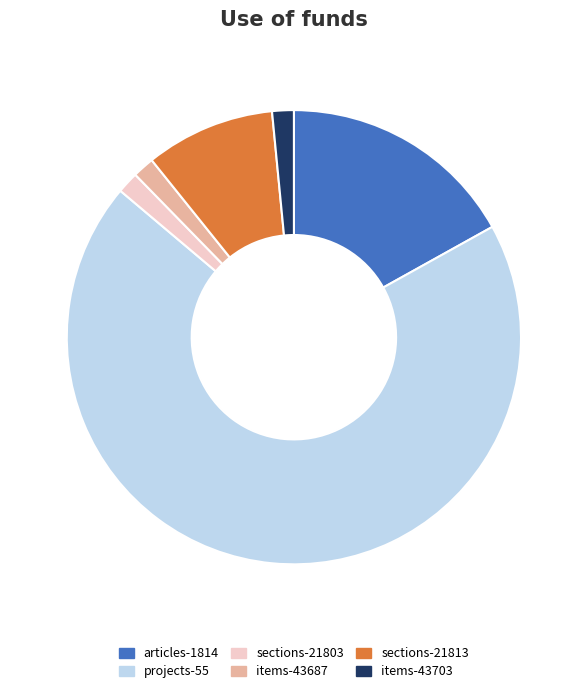

The sections-21803 slice represents 2% of the pie. True or false?

True